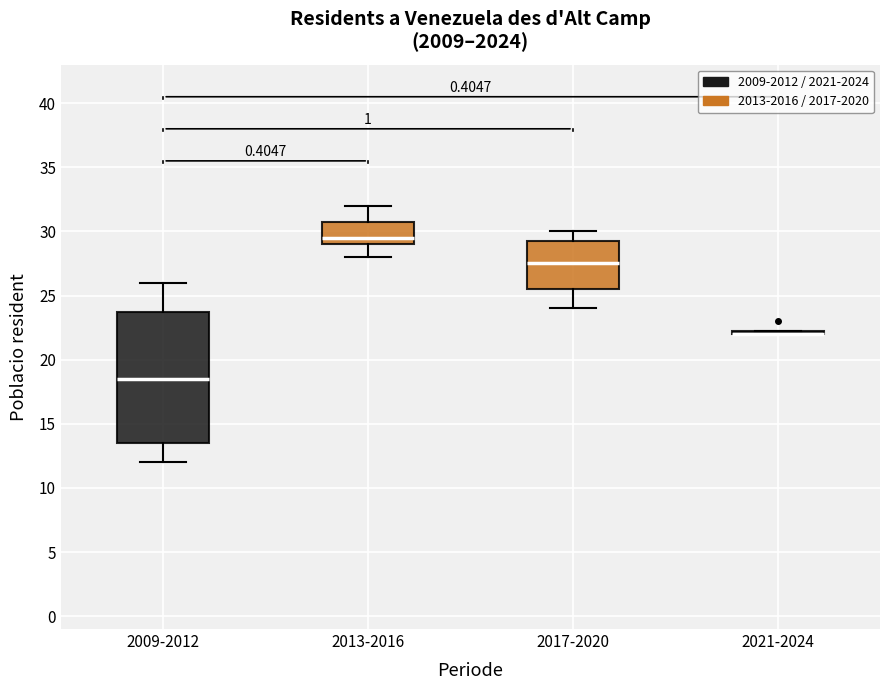

Where does the median line of the box for 2013-2016 sit on the y-axis? The values are not printed on the chart, so give them approximately, as read against the axis.

29.5